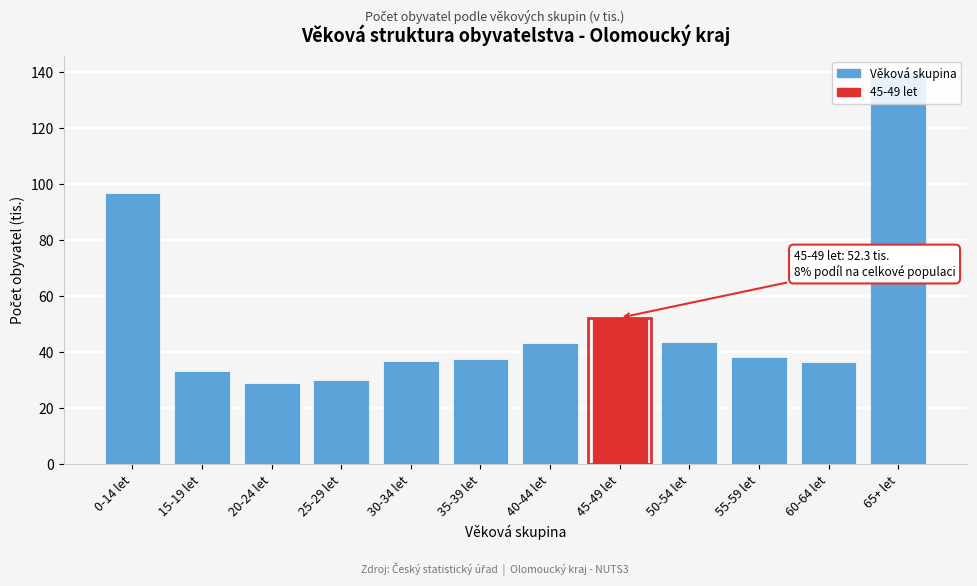

What is the minimum value shown in the chart?

28.9